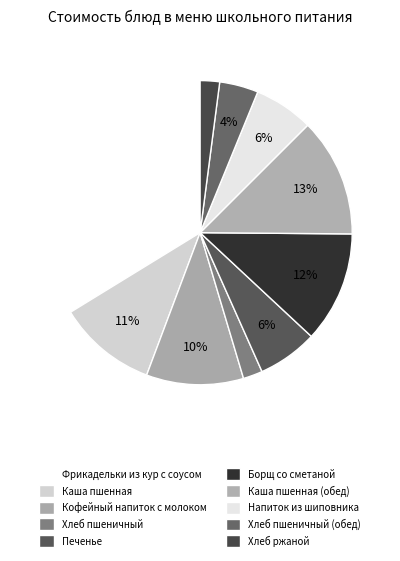

How much of the chart is everything except Хлеб пшеничный (обед)?

95.9%